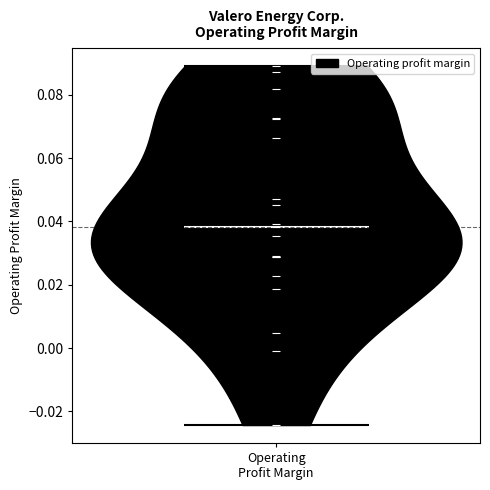

Read this violin plot against the y-axis: where its median line is, and the lowest and highest points the violin reaches. The values are not printed on the chart, so give them approximately, as read against the axis.

median line 0.038, lowest point -0.024, highest point 0.090